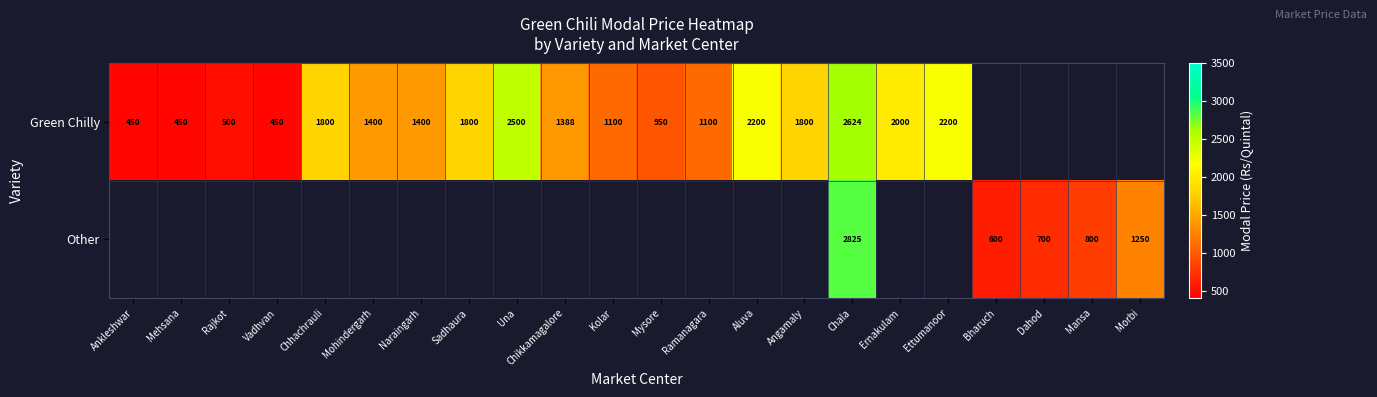

The Green Chilly series shows 764 at Ankleshwar. True or false?

False